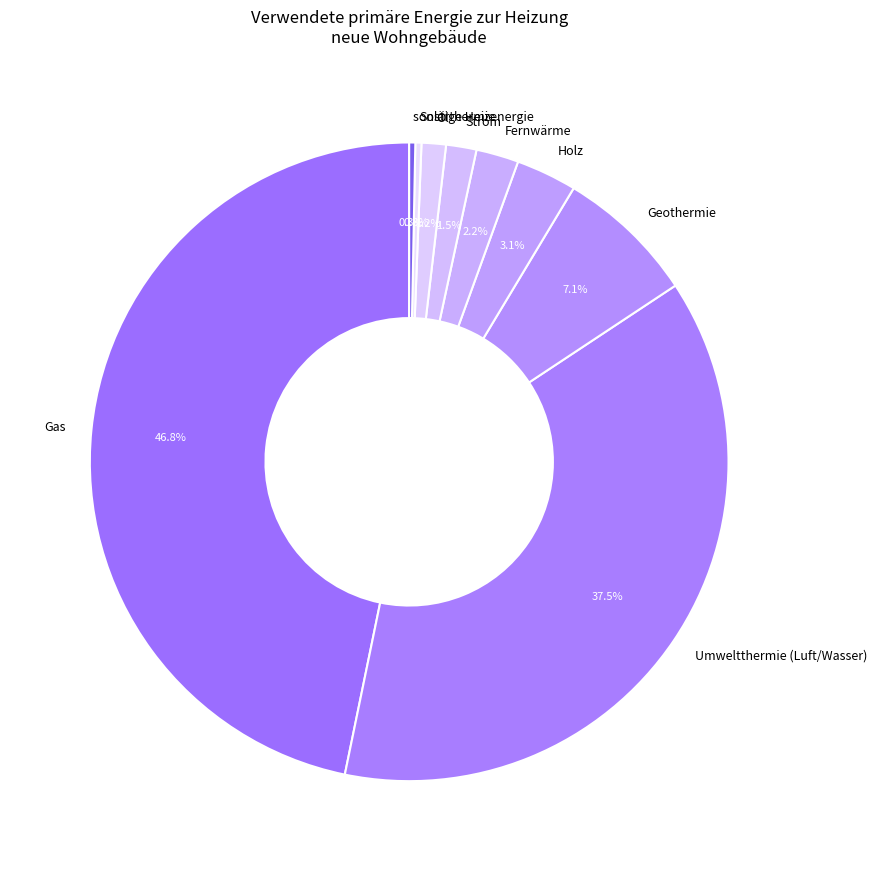

Combined, do Geothermie and Umweltthermie (Luft/Wasser) account for over 50%?

No